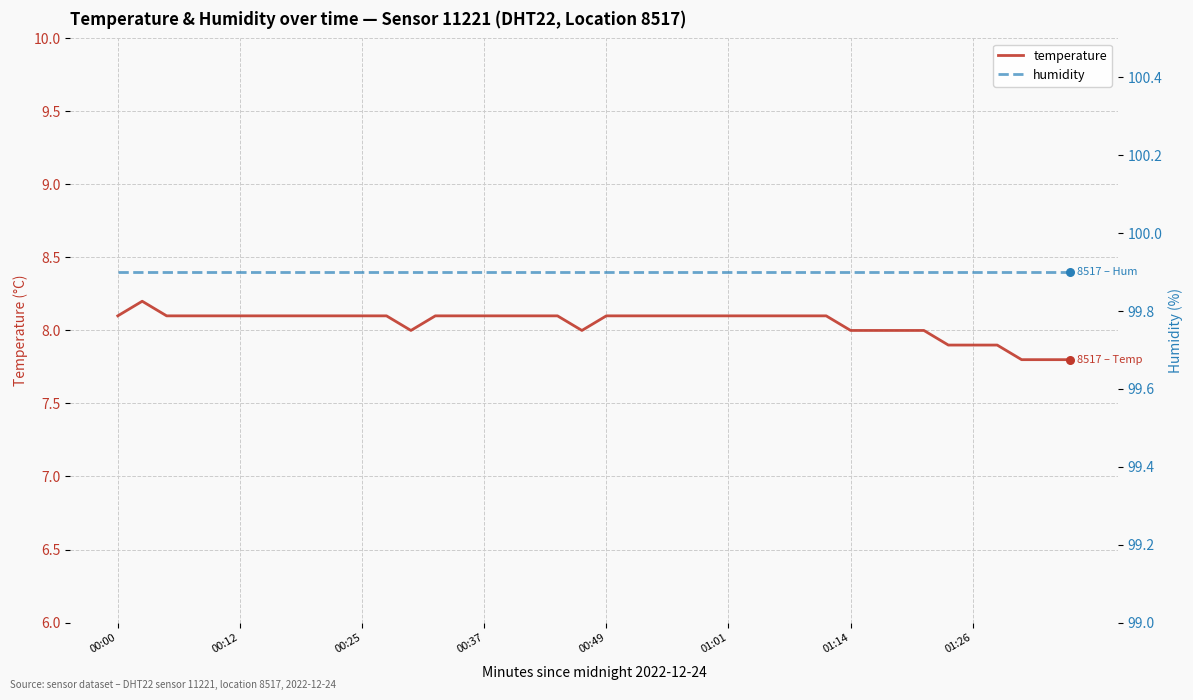

What is the maximum value for temperature?

8.2